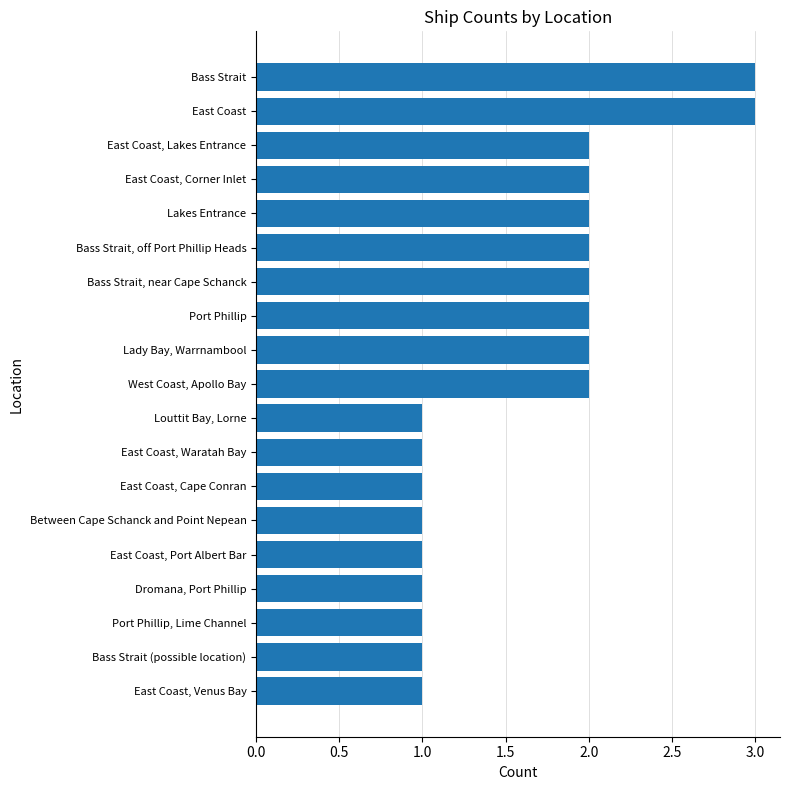

What is the difference between the second highest and second lowest values?

2